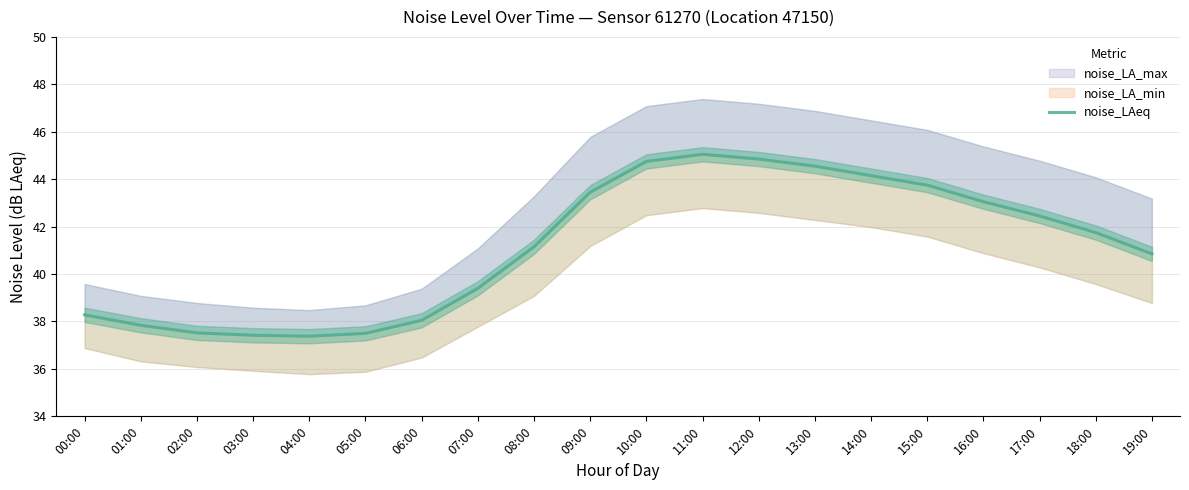

Does the chart display data point markers on the line(s)?

No